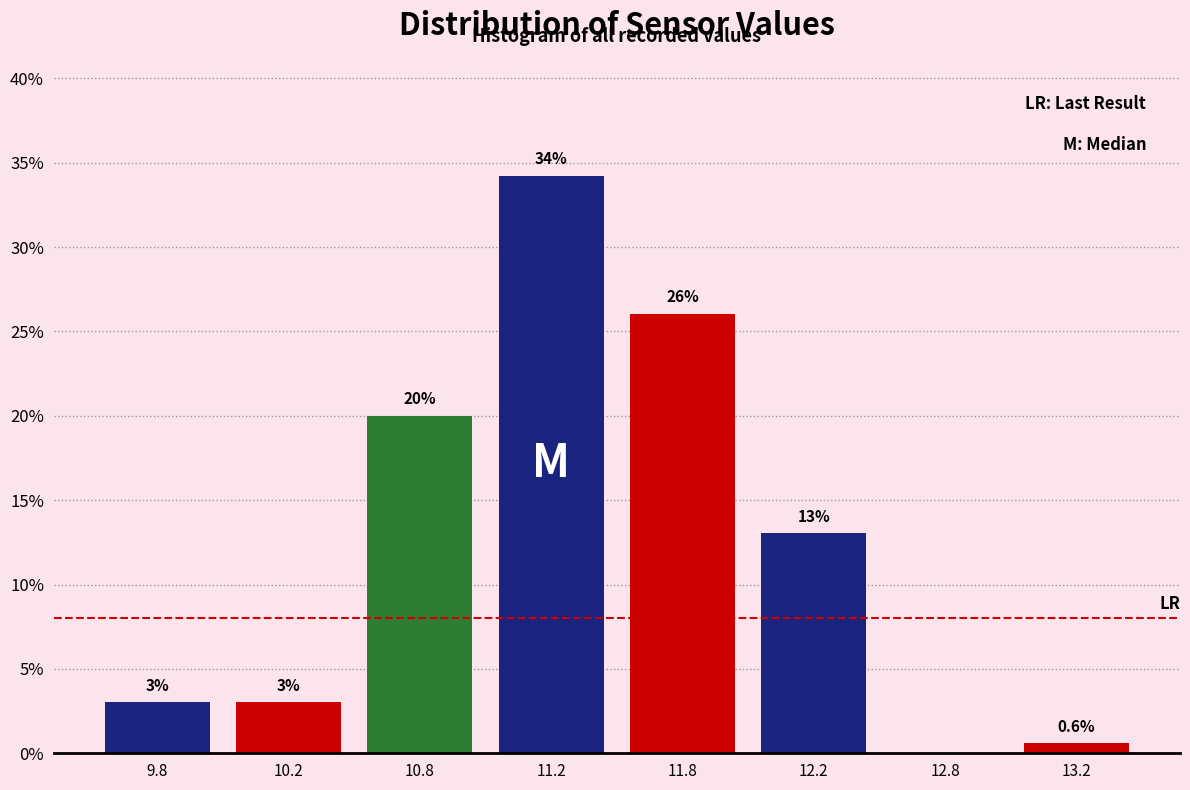

Reading left to right, list all the values displayed in this chart.

9.8=3.0	10.2=3.0	10.8=20.0	11.2=34.2	11.8=26.1	12.2=13.0	12.8=0.0	13.2=0.6